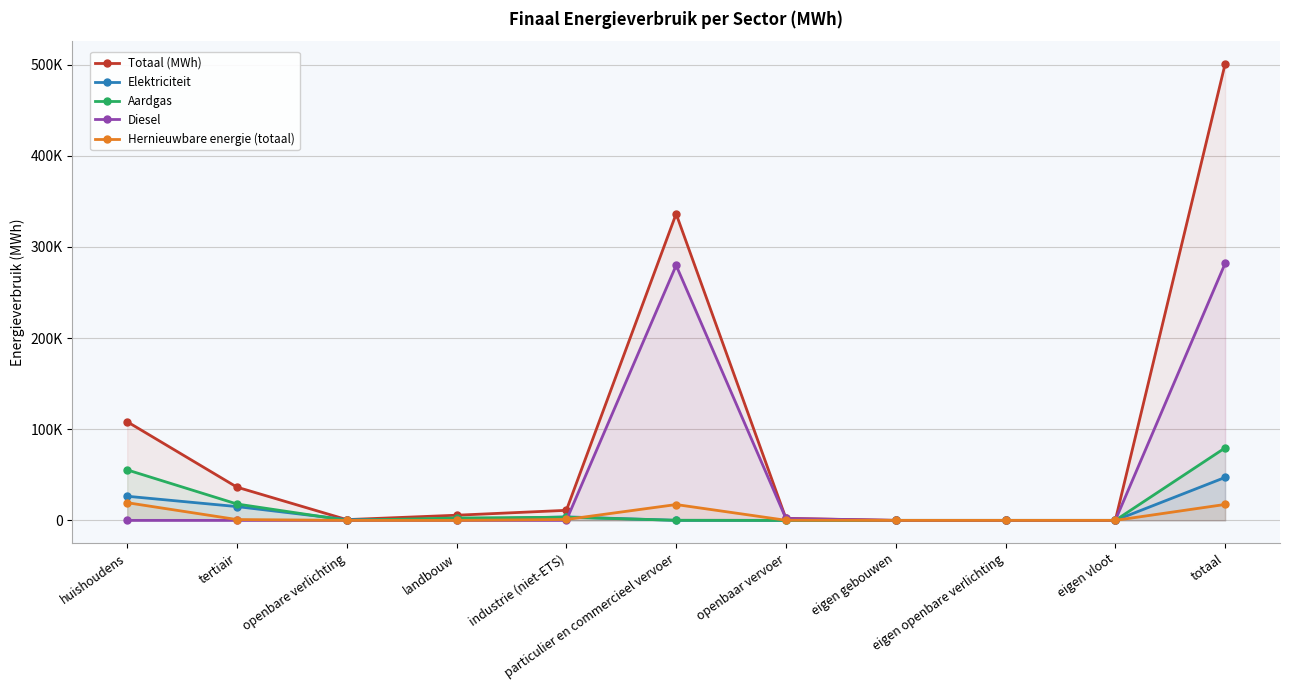

What position from the right is huishoudens?

11